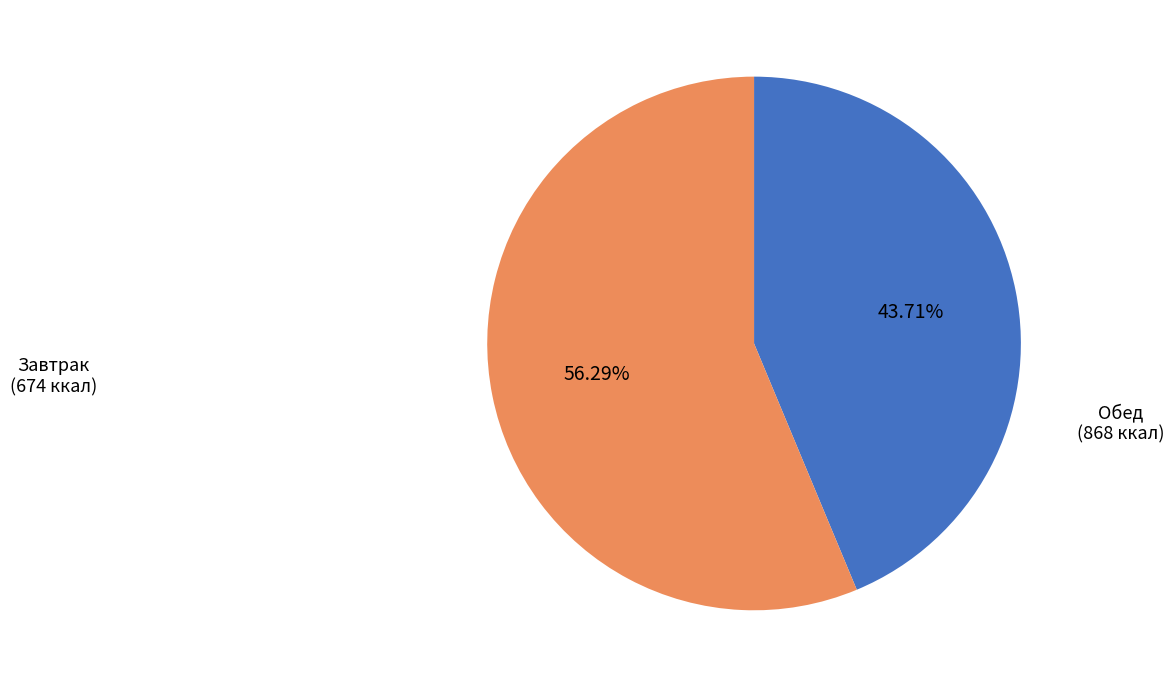

Does any single category account for the majority?

Yes